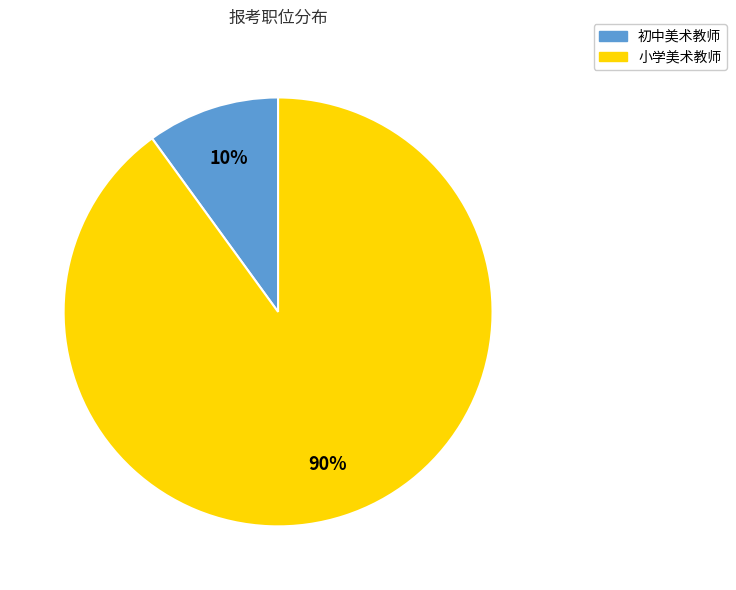

To the nearest percent, what percentage of the pie is 初中美术教师?

10%